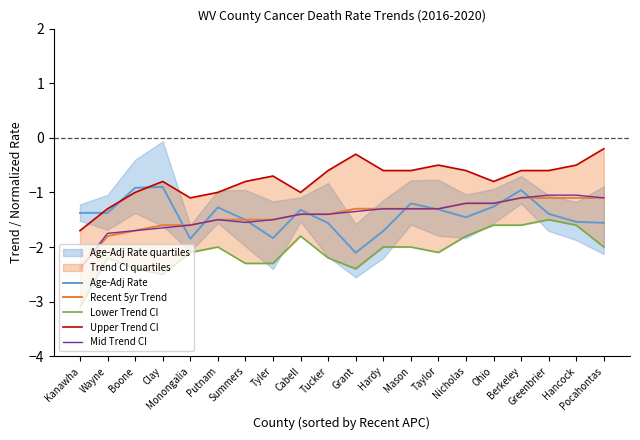

What is the difference between the second highest and second lowest values in the Mid Trend CI series?

0.7